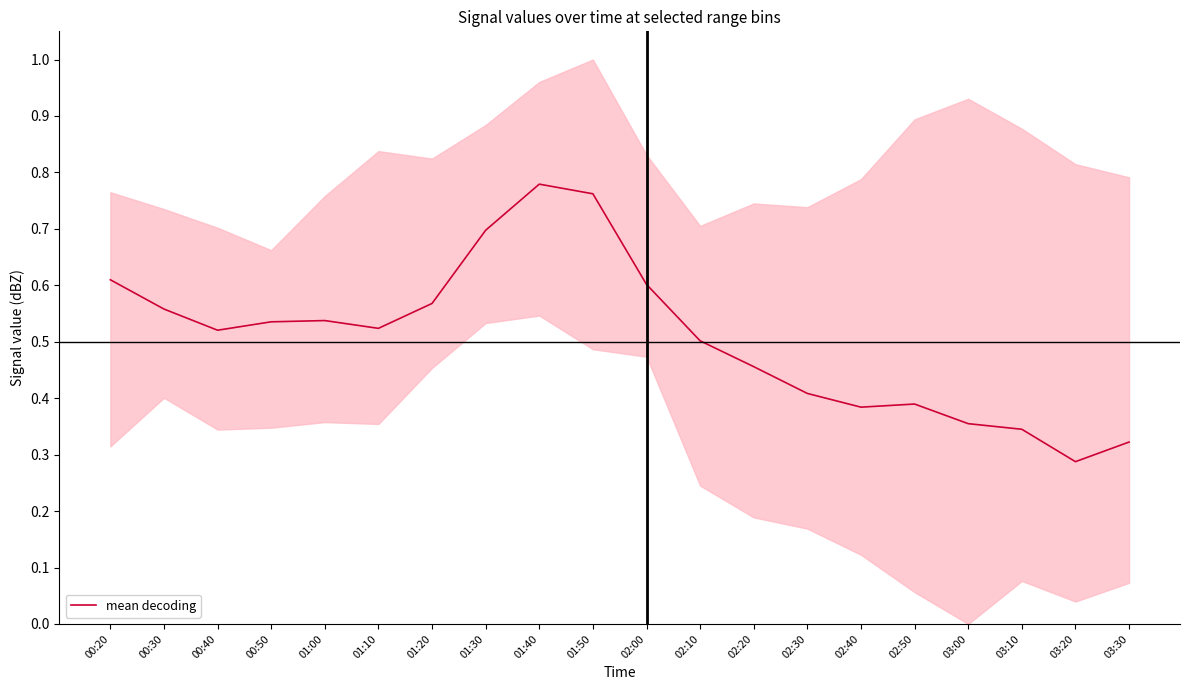

True or false: there are more than 0 points higher than both neighbors.

True